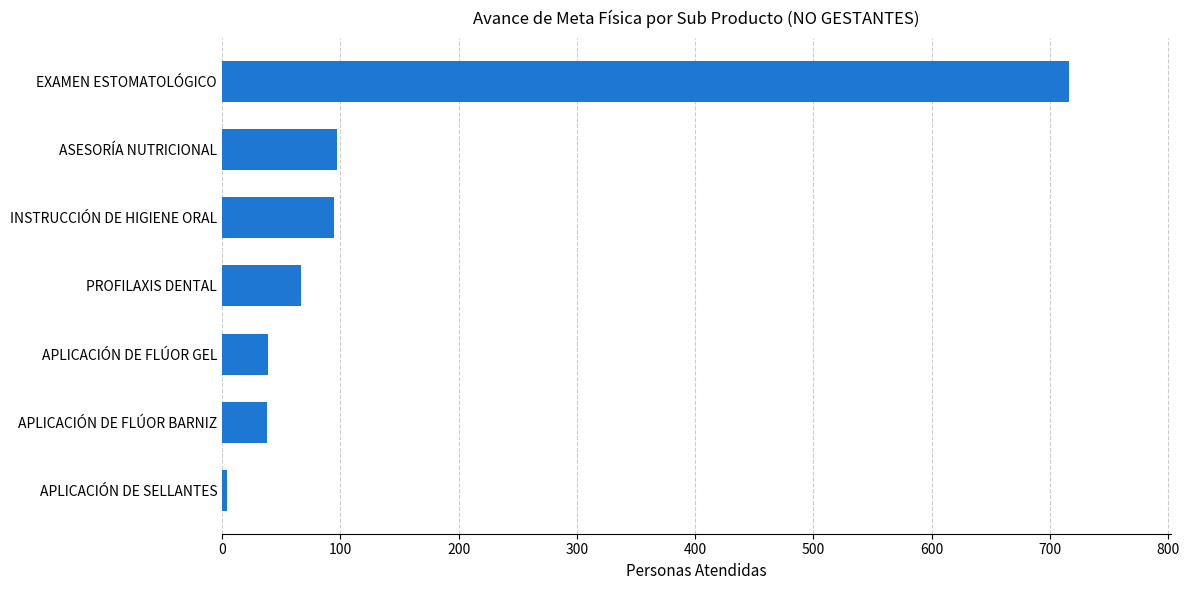

How many series are shown in this chart?

1